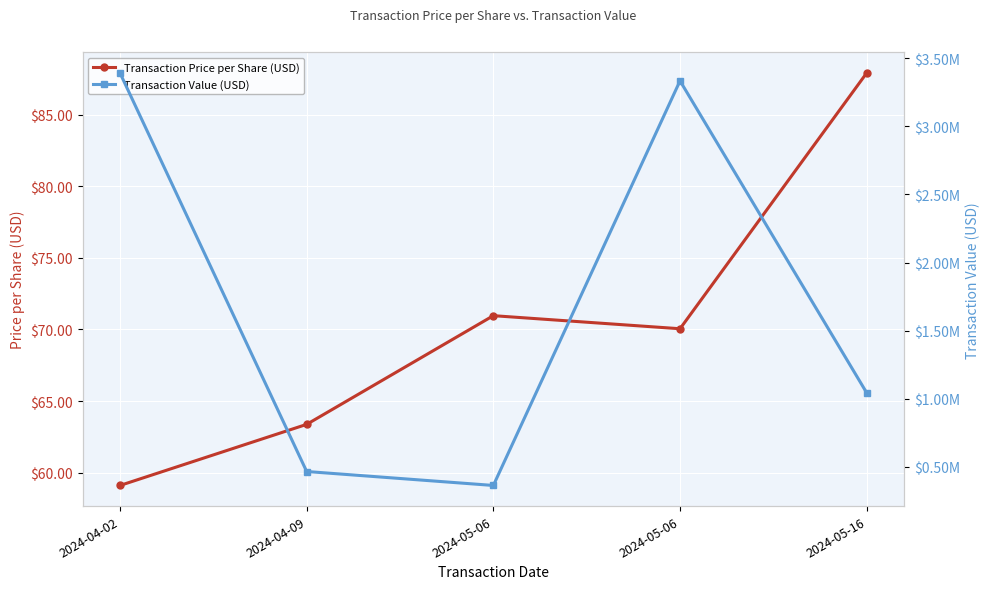

What is the spread (max minus min) of values at 2024-05-06?

363328.0